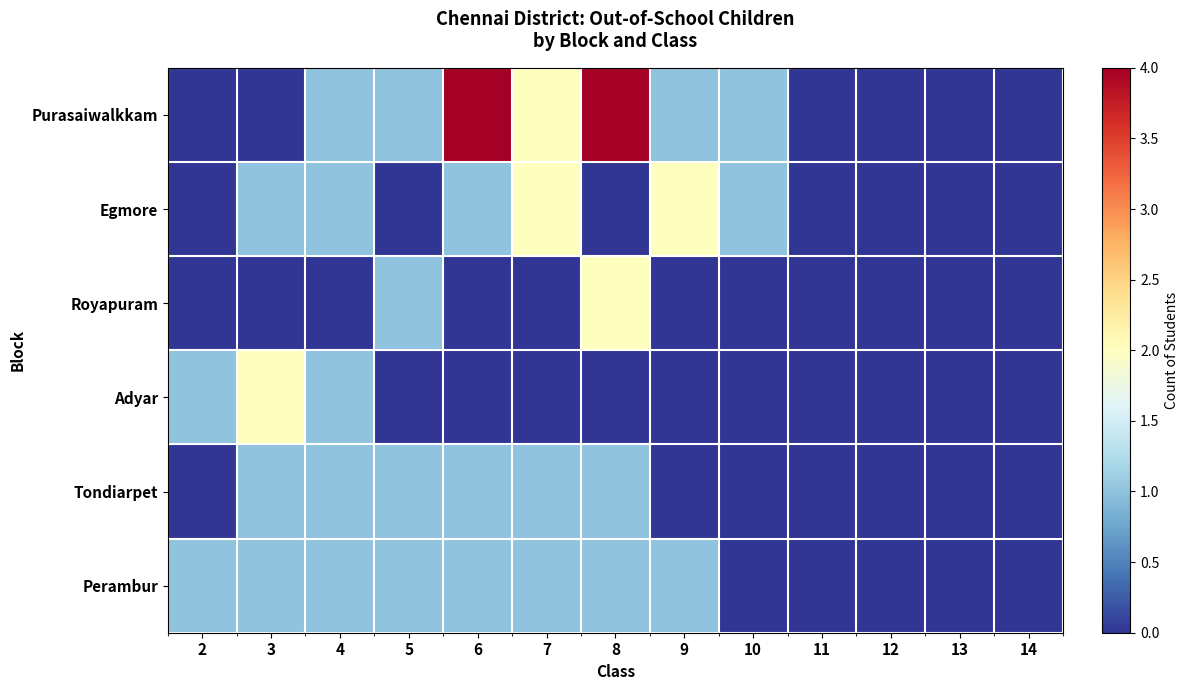

What is the total value across all series at 9?

4